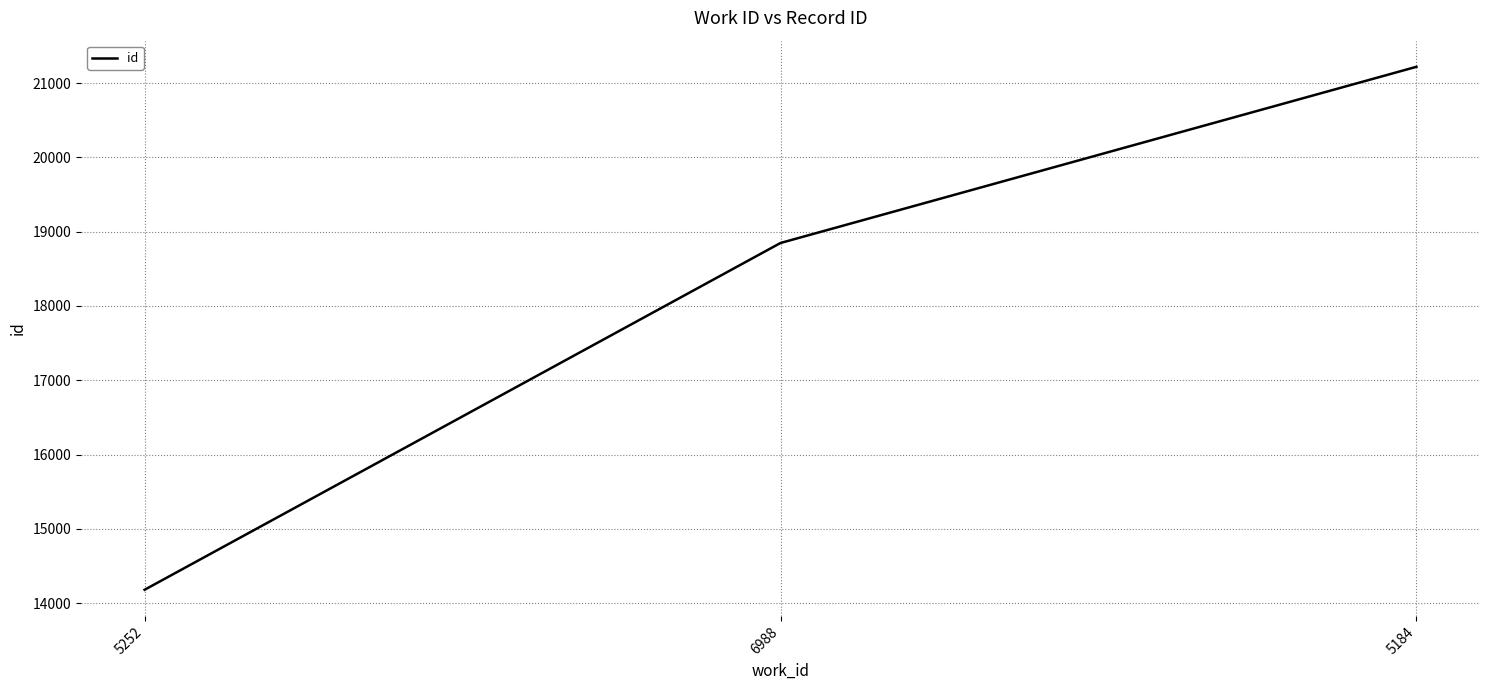

What is the change in value from 6988 to 5184?

+2371